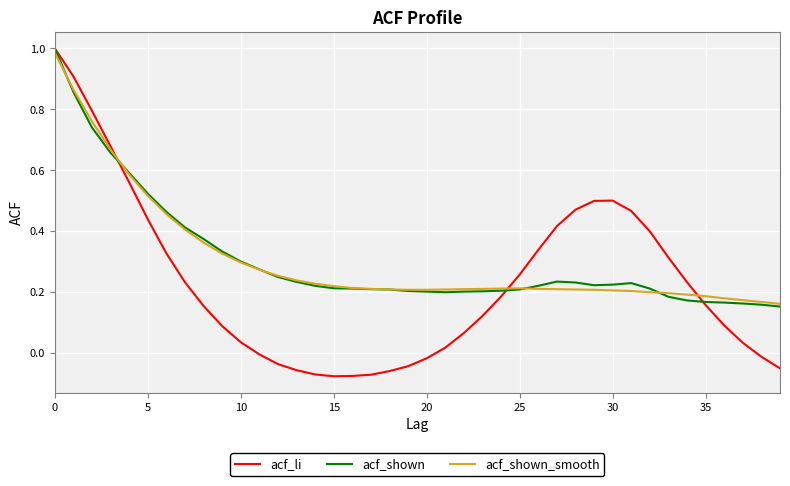

True or false: acf_shown_smooth and acf_li intersect in this chart.

True